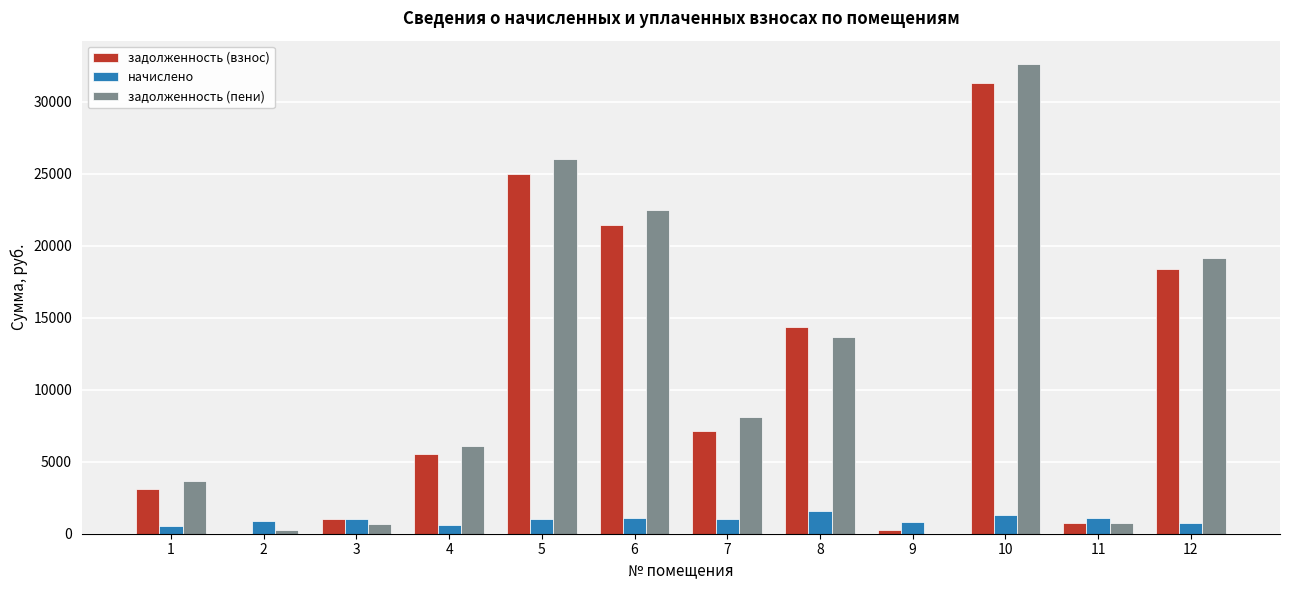

At which category is the sum across all series the highest?

10